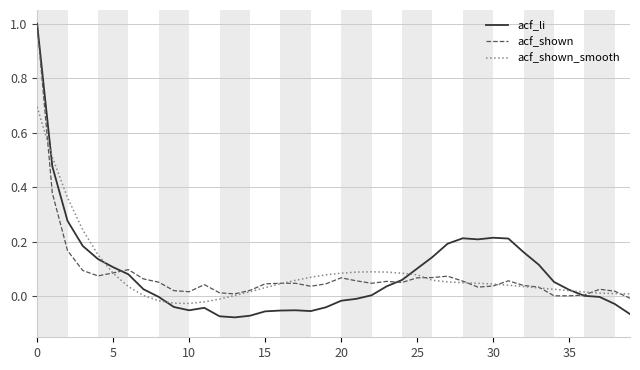

In acf_li, how many points are higher than both neighbors (excluding endpoints)?

4